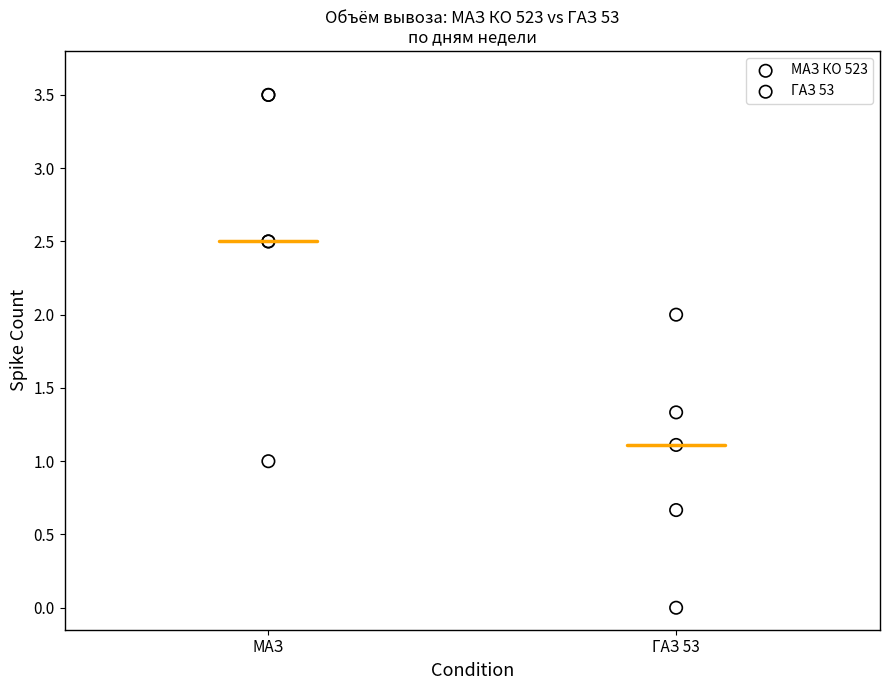

Which series has the widest spread of Y values?

МАЗ КО 523